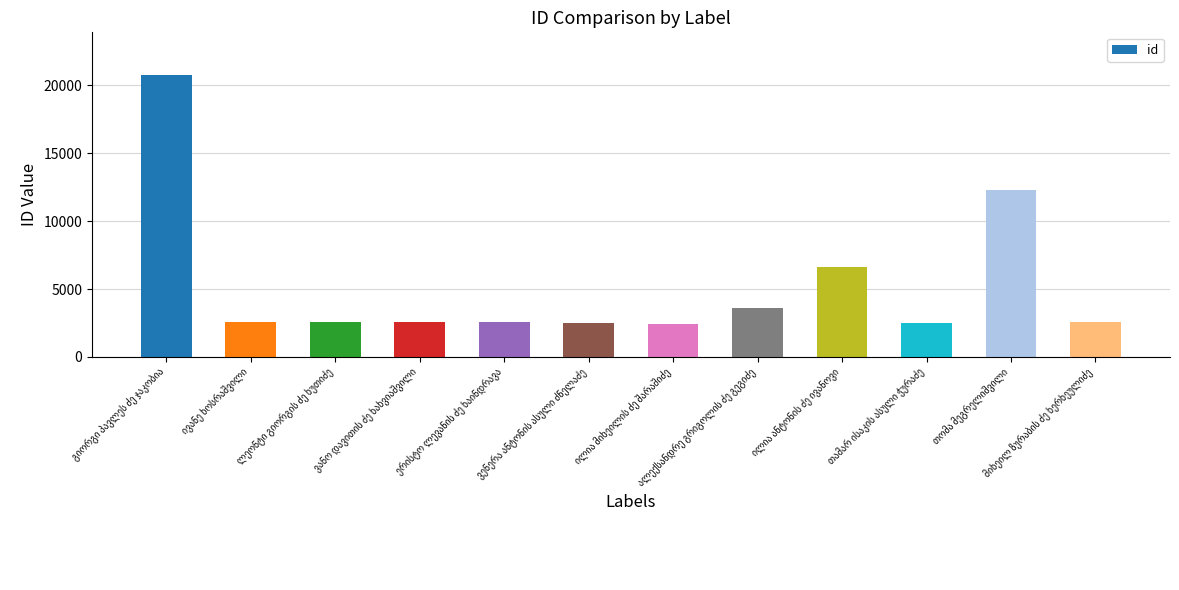

Are the bars grouped side by side (vs. stacked)?

No